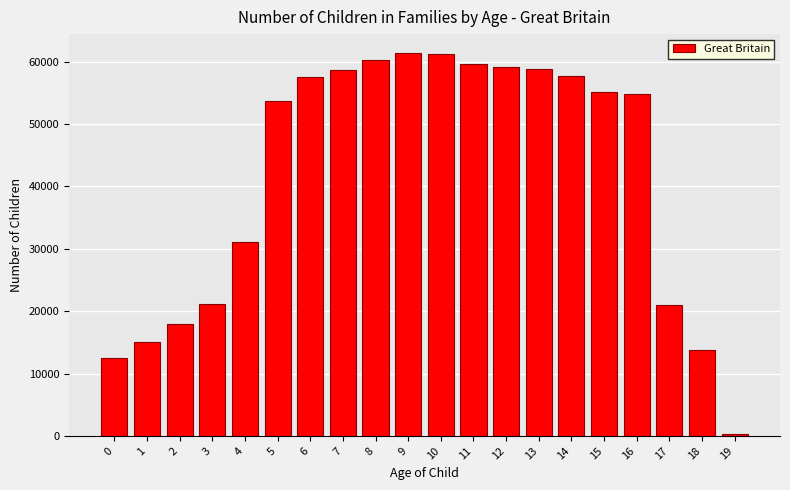

The value at 6 is 102923. True or false?

False